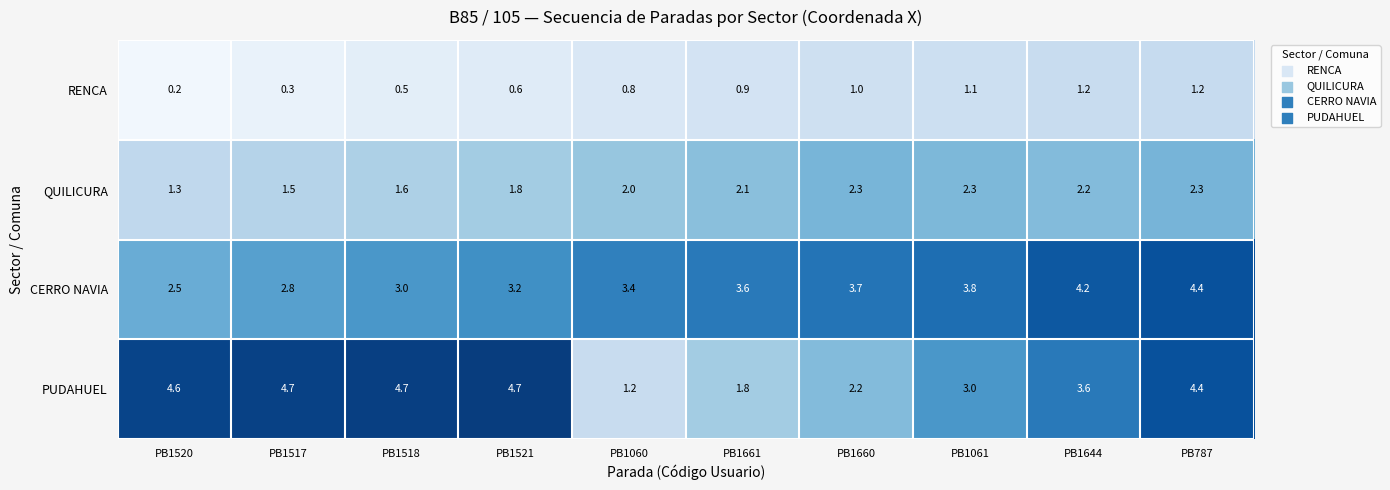

At which category is the sum across all series the highest?

PB787